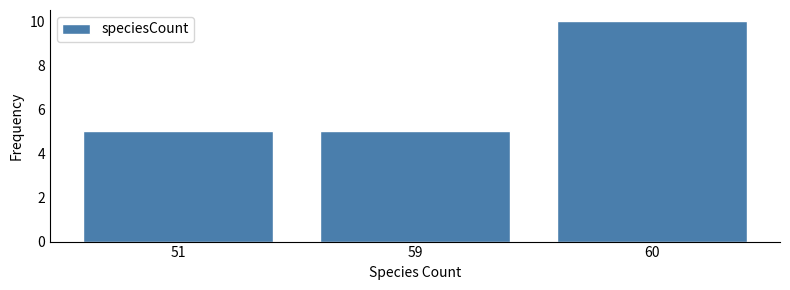

Reading right to left, what are all the values shown in this chart?

60=10	59=5	51=5